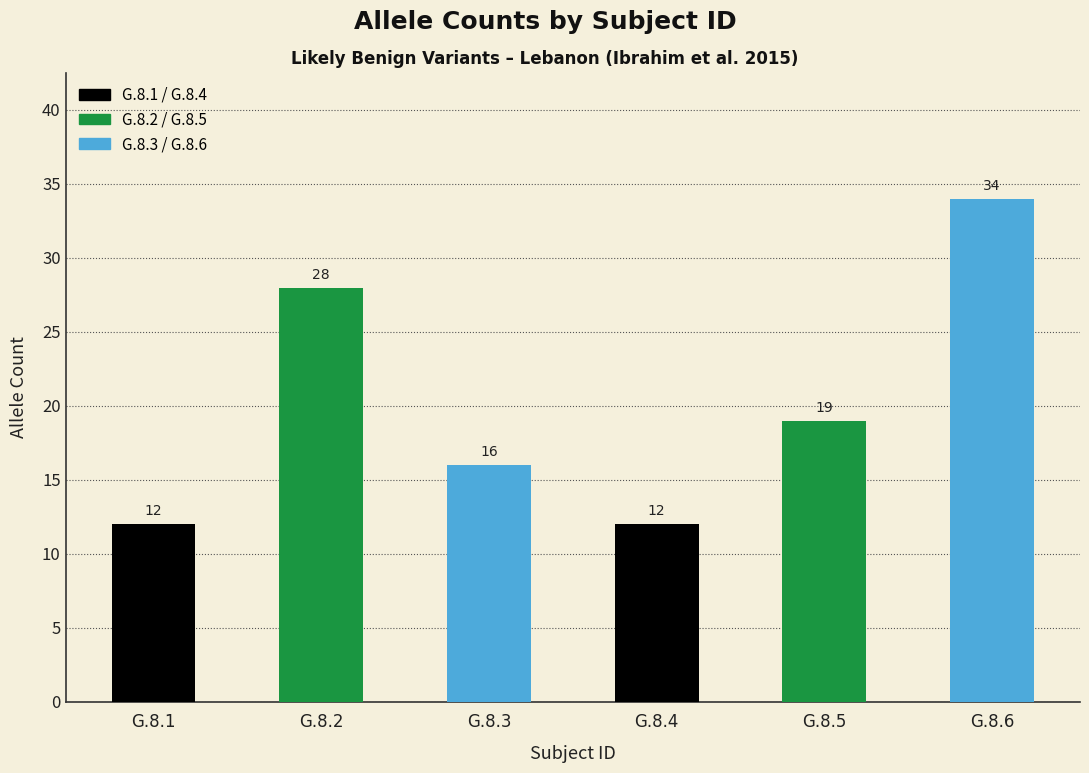

What is the smallest value displayed?

12